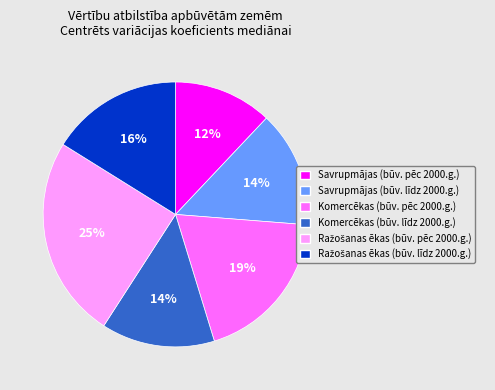

Do Savrupmājas (būv. līdz 2000.g.) and Komercēkas (būv. līdz 2000.g.) together represent more than half of the pie?

No